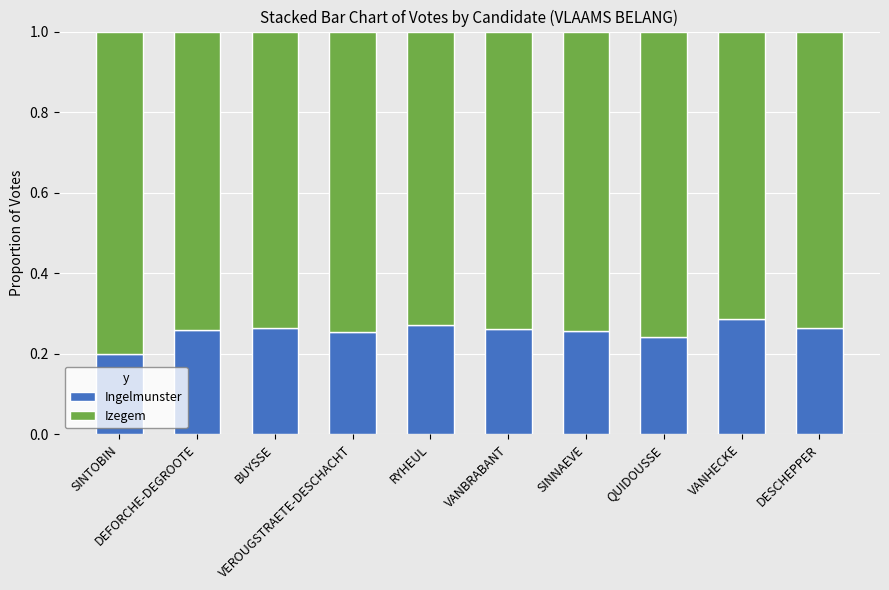

What is the difference between the maximum and minimum values in the Ingelmunster series?

0.1